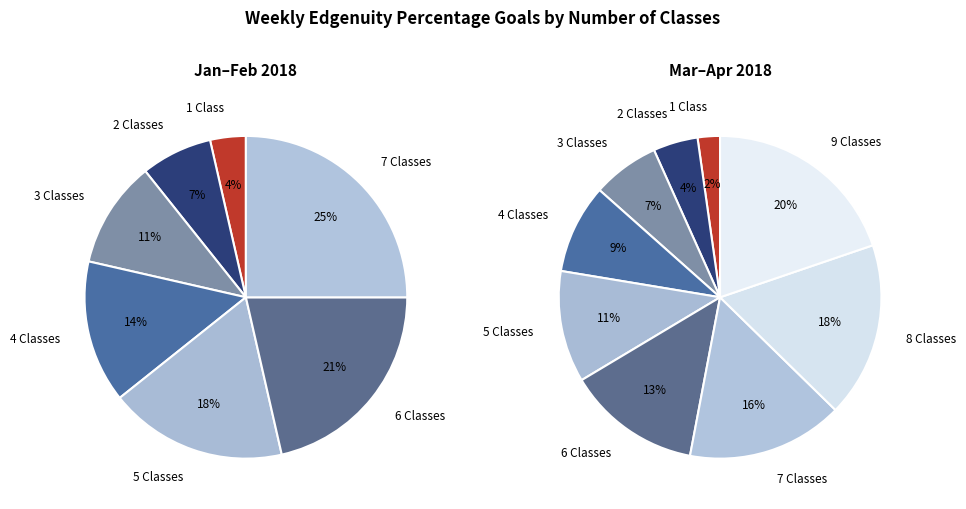

What is the largest slice in the pie chart?

9 Classes